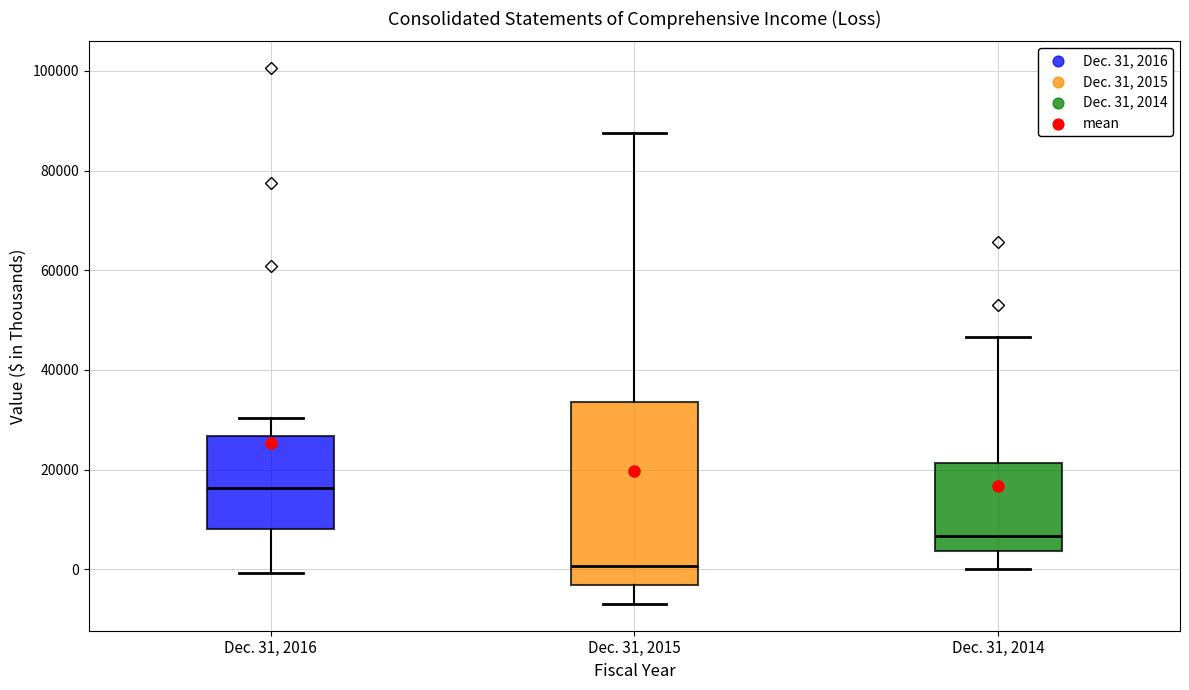

Reading left to right, read every box against the y-axis: the position of its median line, the range the box covers, and the ends of its whiskers. The values are not printed on the chart, so give them approximately, as read against the axis.

Dec. 31, 2016: median 16000, box 8000 to 26000, whiskers 0 to 30000
Dec. 31, 2015: median 0, box -4000 to 34000, whiskers -6000 to 88000
Dec. 31, 2014: median 6000, box 4000 to 22000, whiskers 0 to 46000